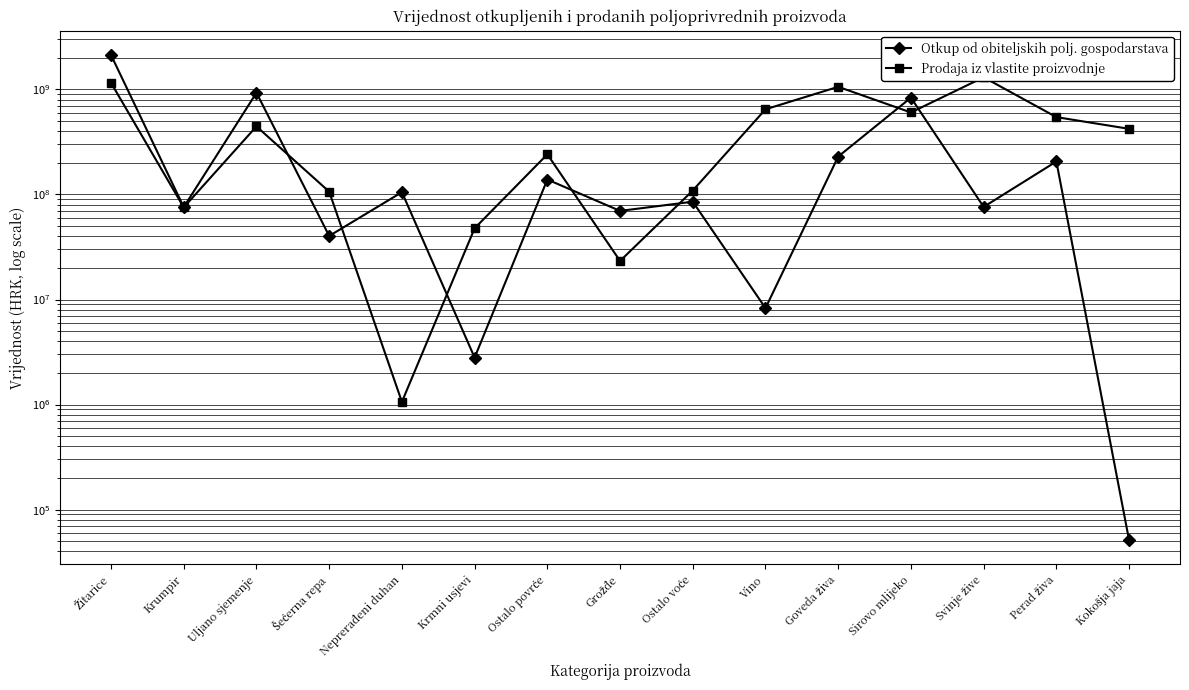

What are all the series names shown in the legend?

Otkup od obiteljskih polj. gospodarstava, Prodaja iz vlastite proizvodnje